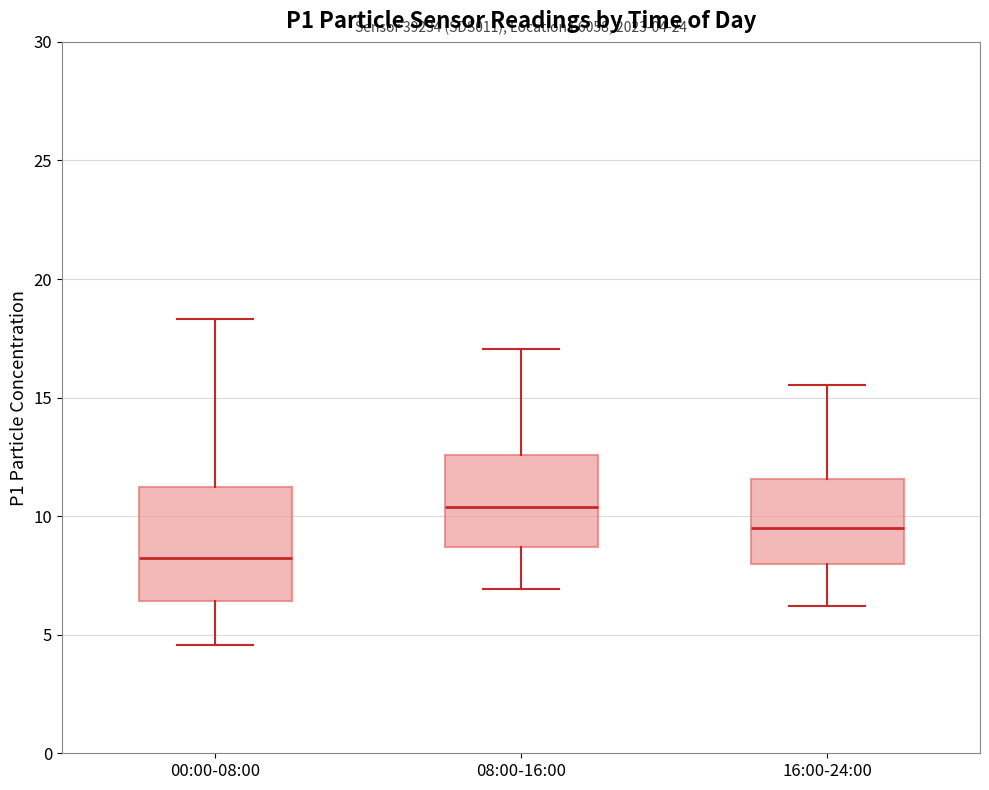

Which box is the tallest, from its lower edge to its upper edge?

00:00-08:00